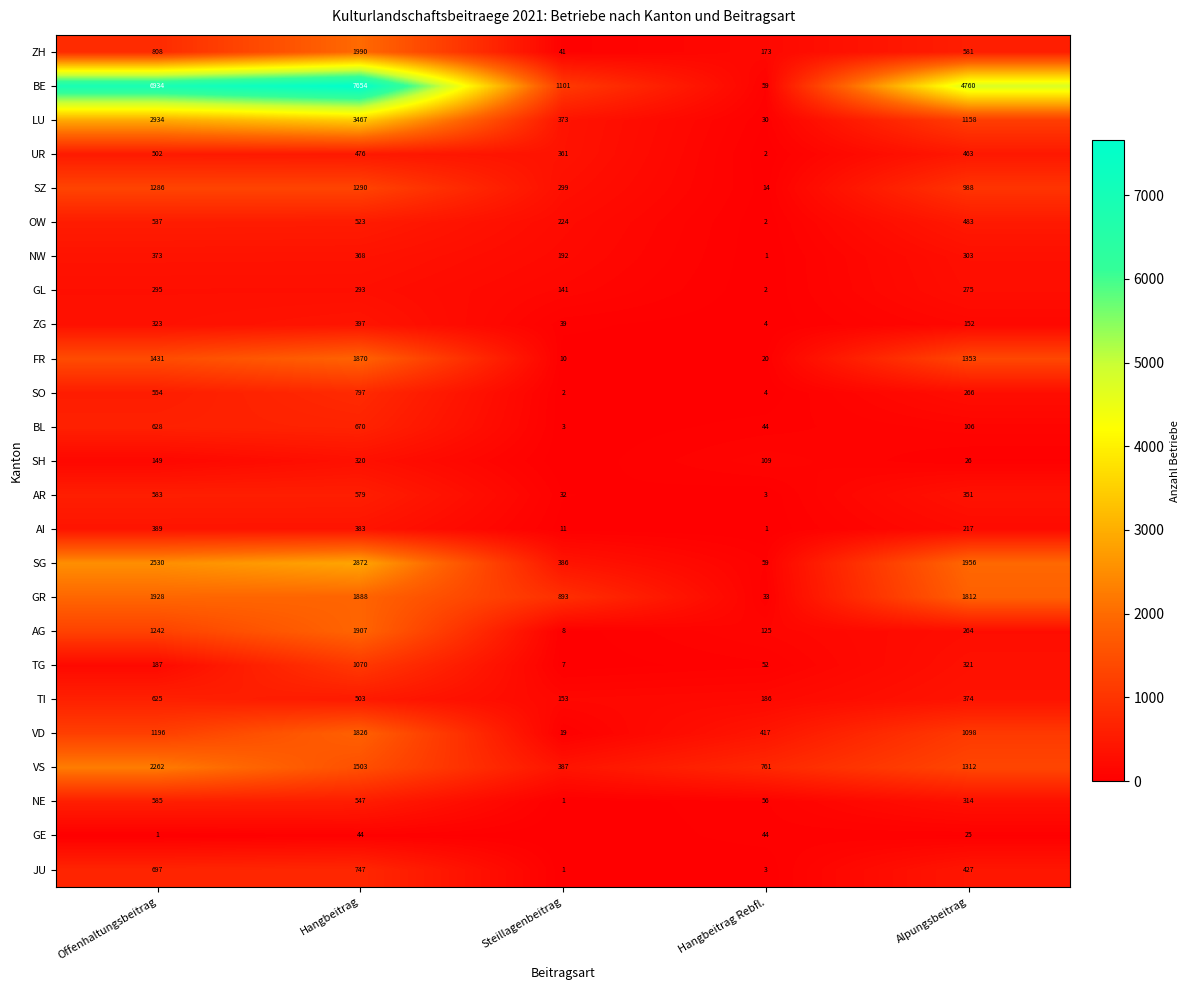

Is the value of LU at Hangbeitrag greater than the value of AG at Offenhaltungsbeitrag?

Yes